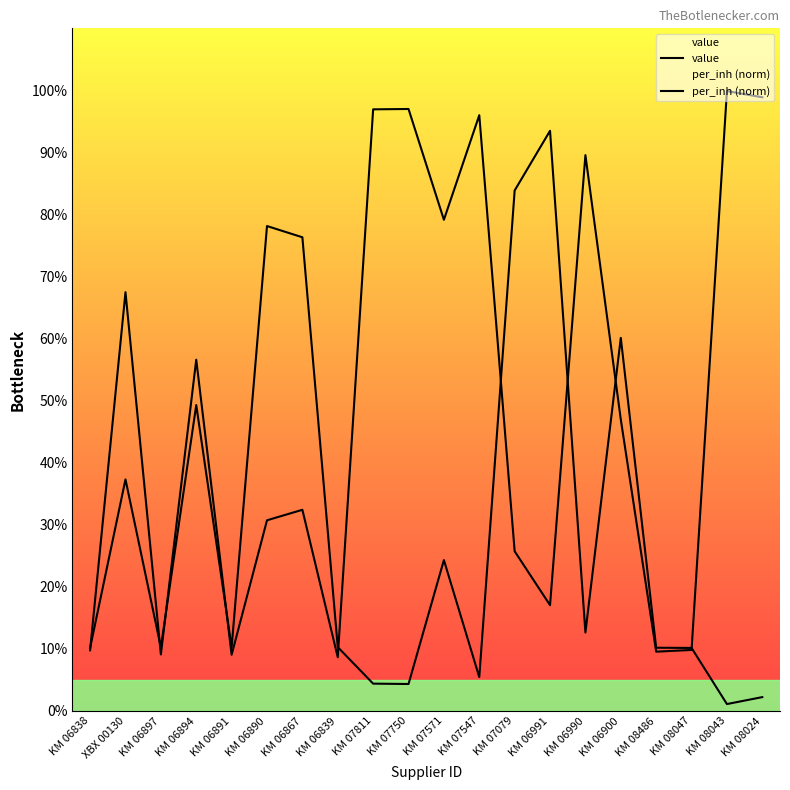

Does the chart have visible grid lines?

No